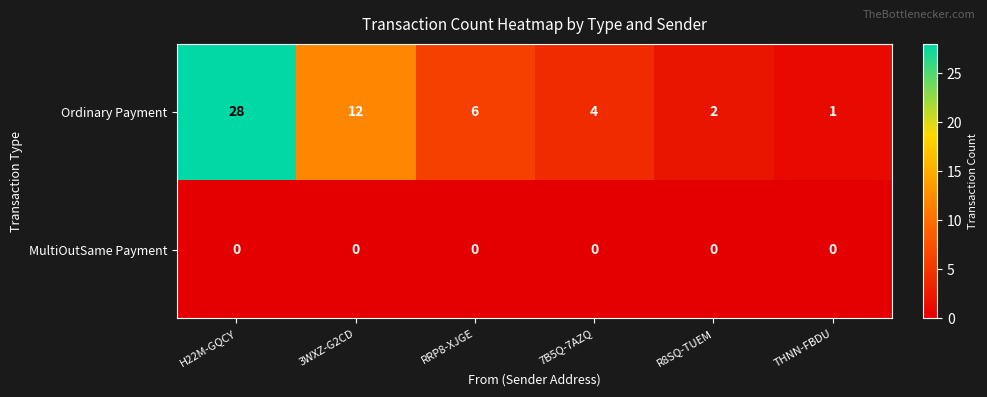

Reading left to right, list all the values displayed in this chart.

Ordinary Payment: H22M-GQCY=28	3WXZ-G2CD=12	RRP8-XJGE=6	7B5Q-7AZQ=4	R8SQ-TUEM=2	THNN-FBDU=1
MultiOutSame Payment: H22M-GQCY=0	3WXZ-G2CD=0	RRP8-XJGE=0	7B5Q-7AZQ=0	R8SQ-TUEM=0	THNN-FBDU=0